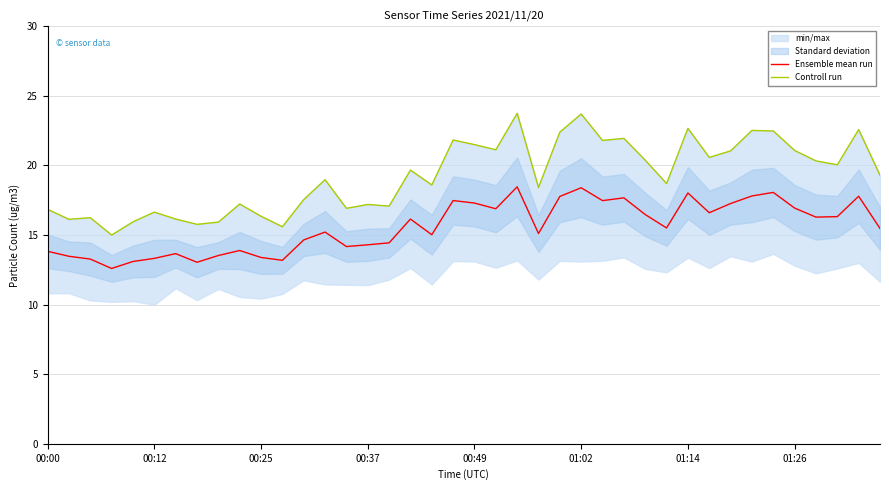

Rank the series by their maximum value, from lowest to highest.

Ensemble mean run, Controll run